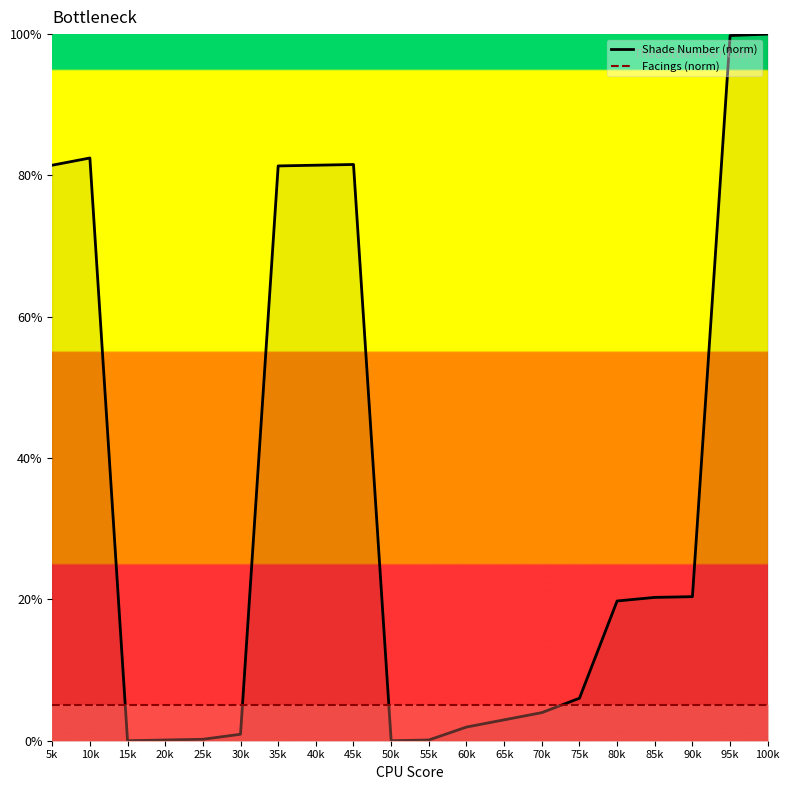

The value of Facings (norm) at 25k is 5.0. True or false?

True